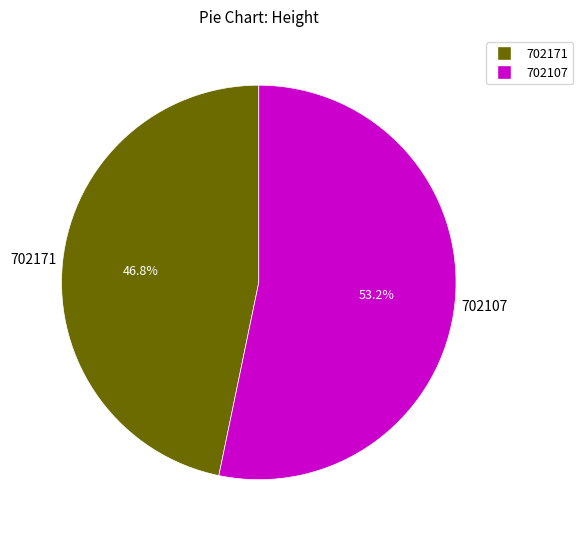

Is there a majority slice in this chart?

Yes